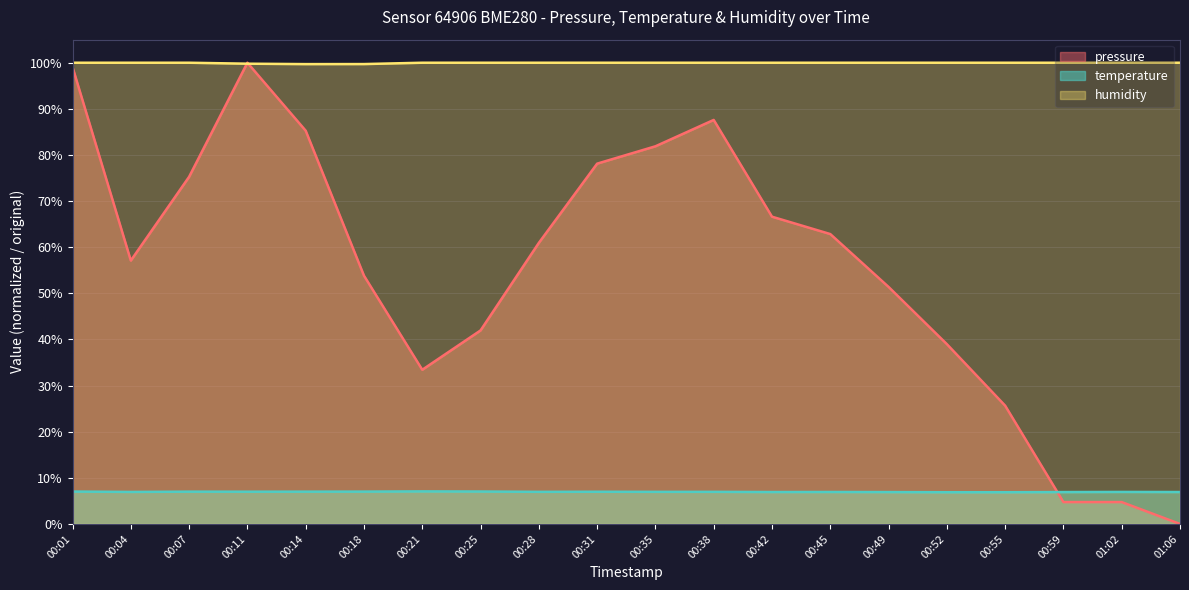

The humidity series shows 99.8 at 00:11. True or false?

True